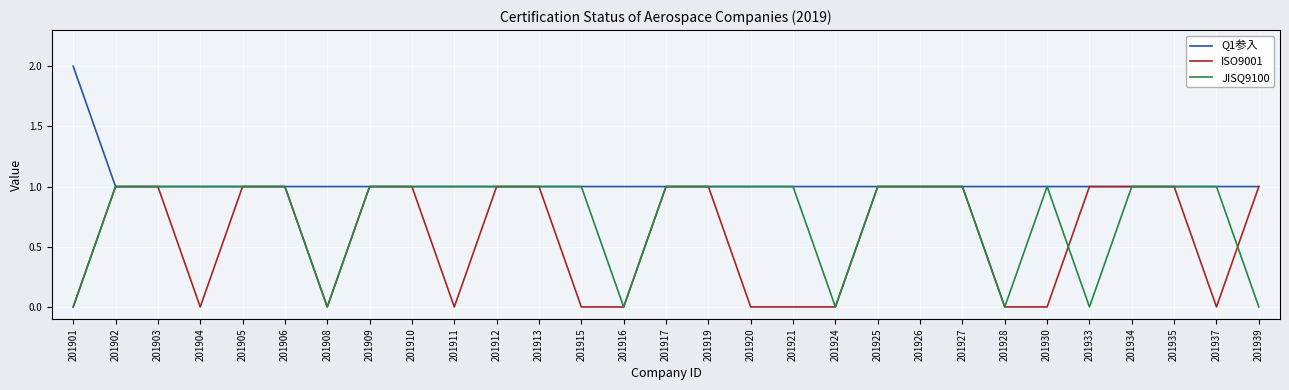

How many lines are shown in the chart?

3